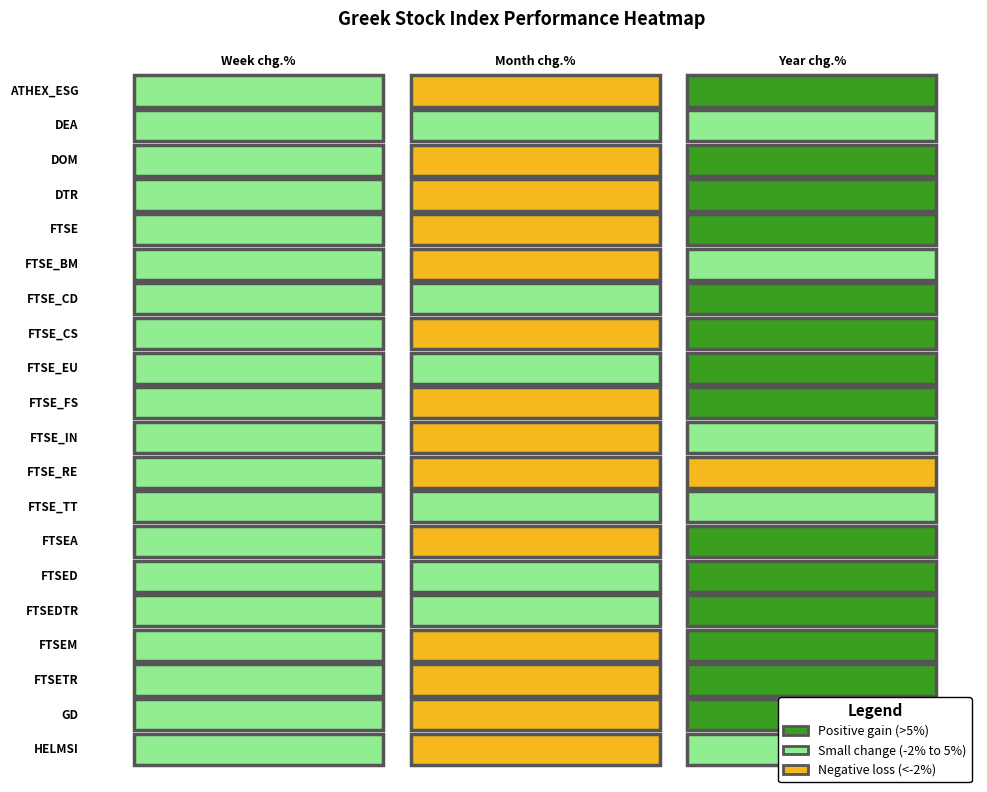

Rank the categories by ATHEX_ESG value from lowest to highest.

Month chg.%, Week chg.%, Year chg.%